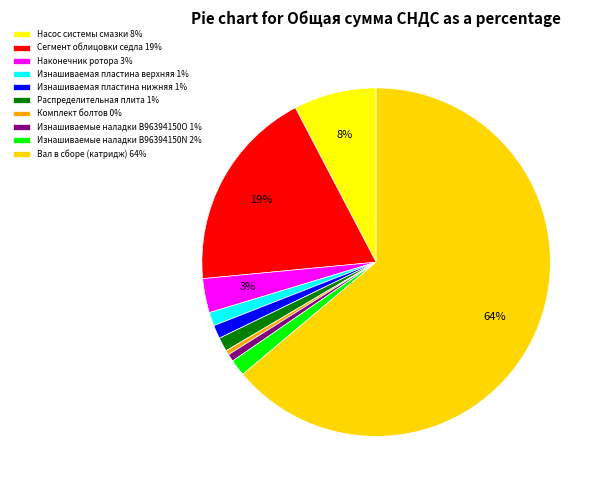

What is the total percentage of Насос системы смазки and Сегмент облицовки седла?

26.5%